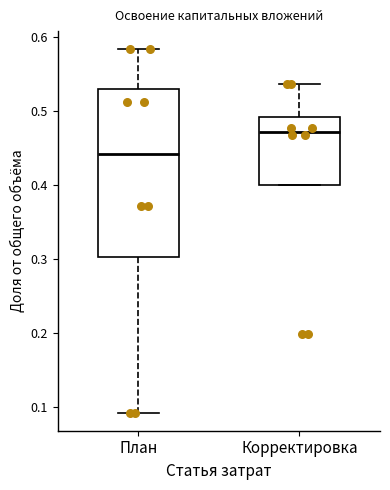

Comparing the boxes themselves (not the whiskers), which one is the tallest?

План